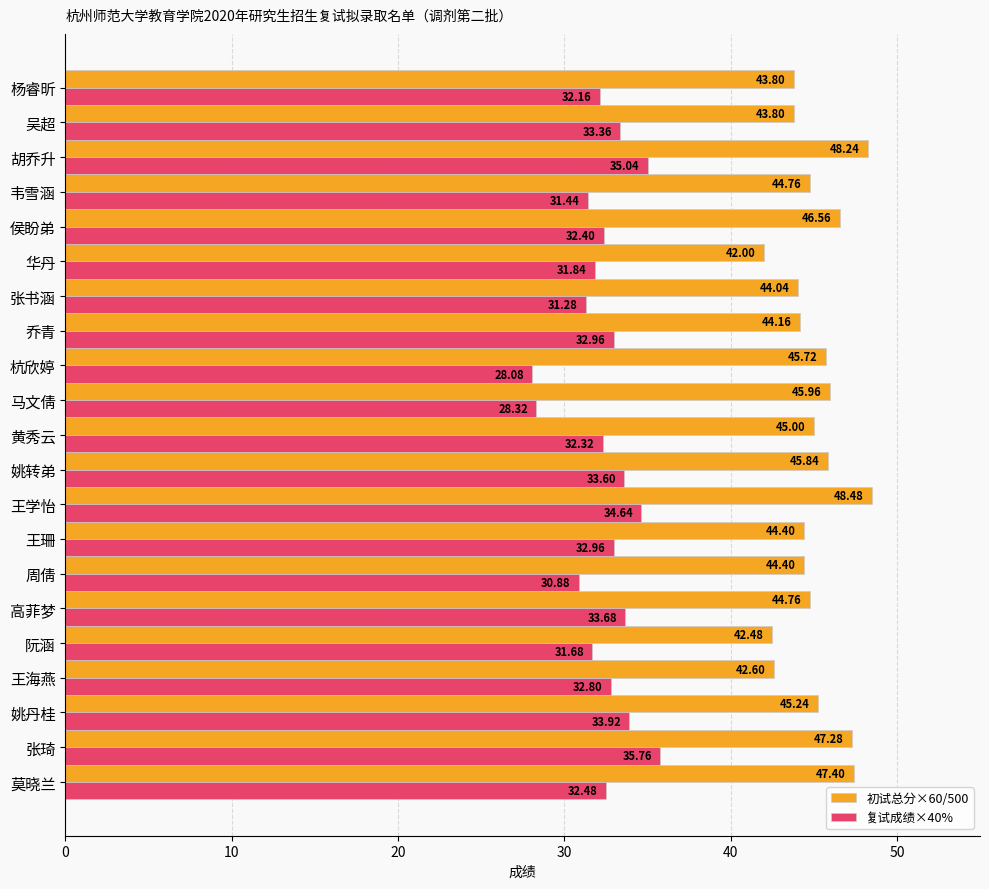

What are all the series names shown in the legend?

初试总分×60/500, 复试成绩×40%